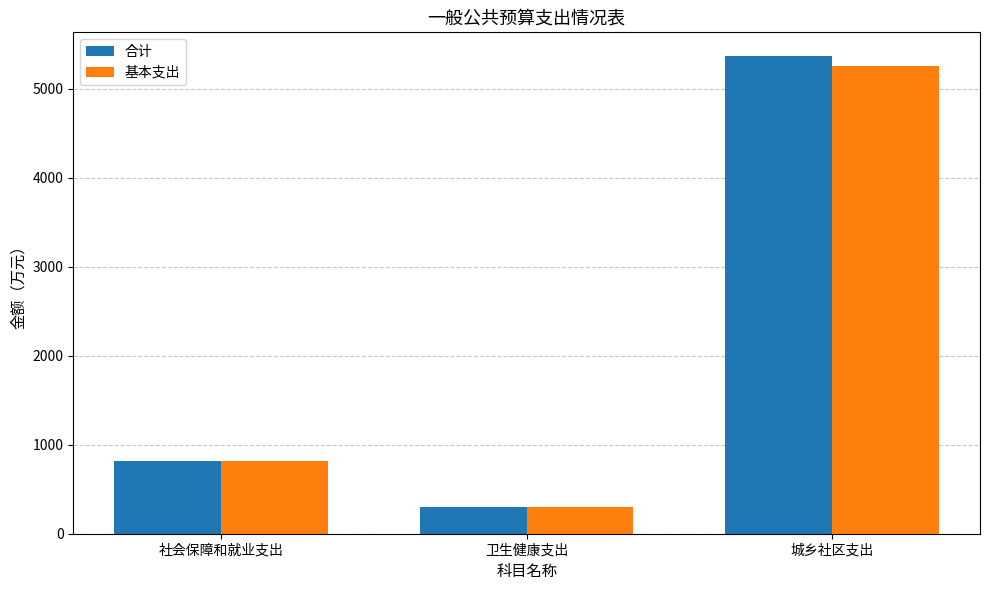

What is the sum of all 基本支出 values?

6373.4